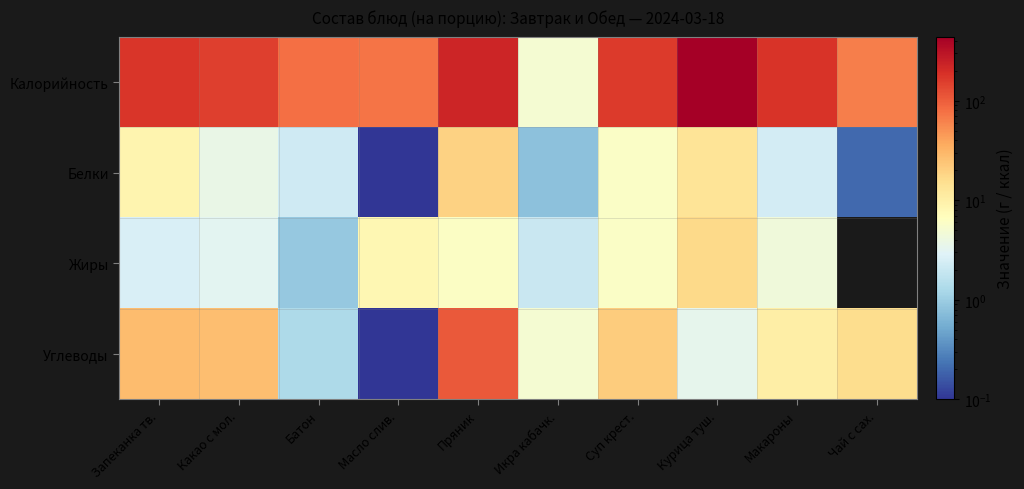

How many distinct data groups are displayed?

4